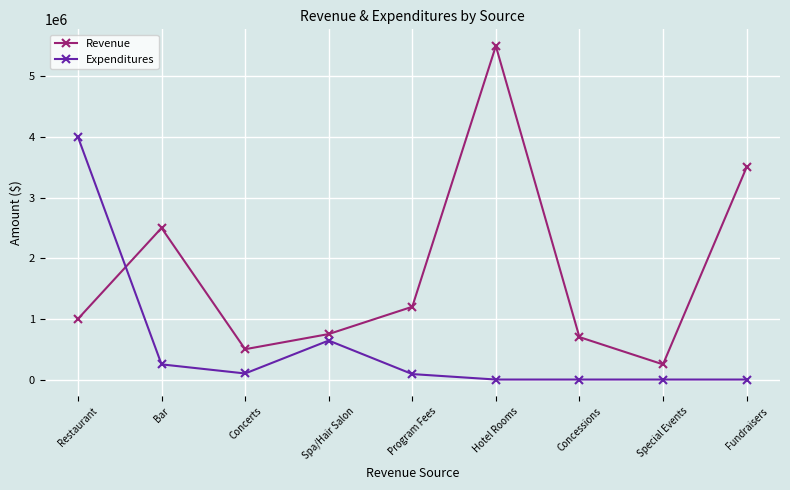

Is the value of Expenditures at Special Events greater than the value of Revenue at Concessions?

No